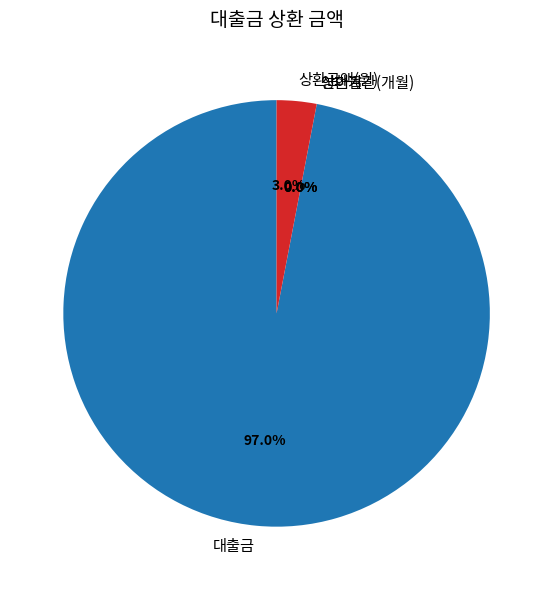

Which slice is the largest?

대출금